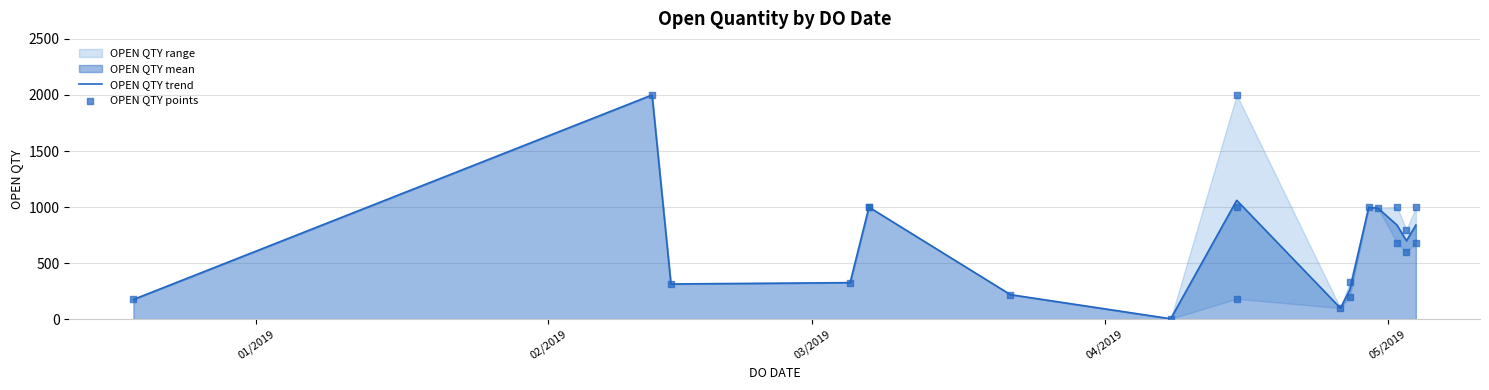

What is the change in value from 30/04/2019 to 03/05/2019?

-190